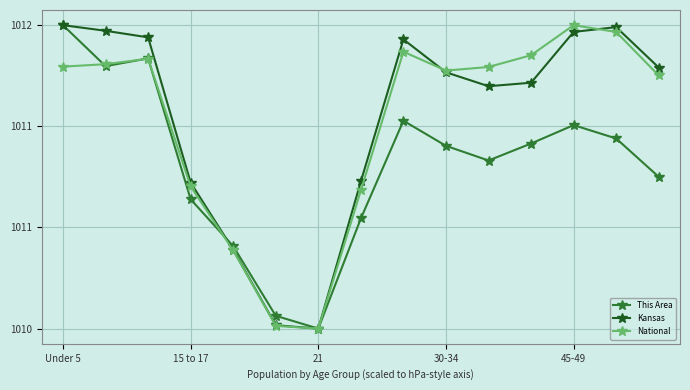

After their last crossing, which series has the higher values: Kansas or National?

Kansas